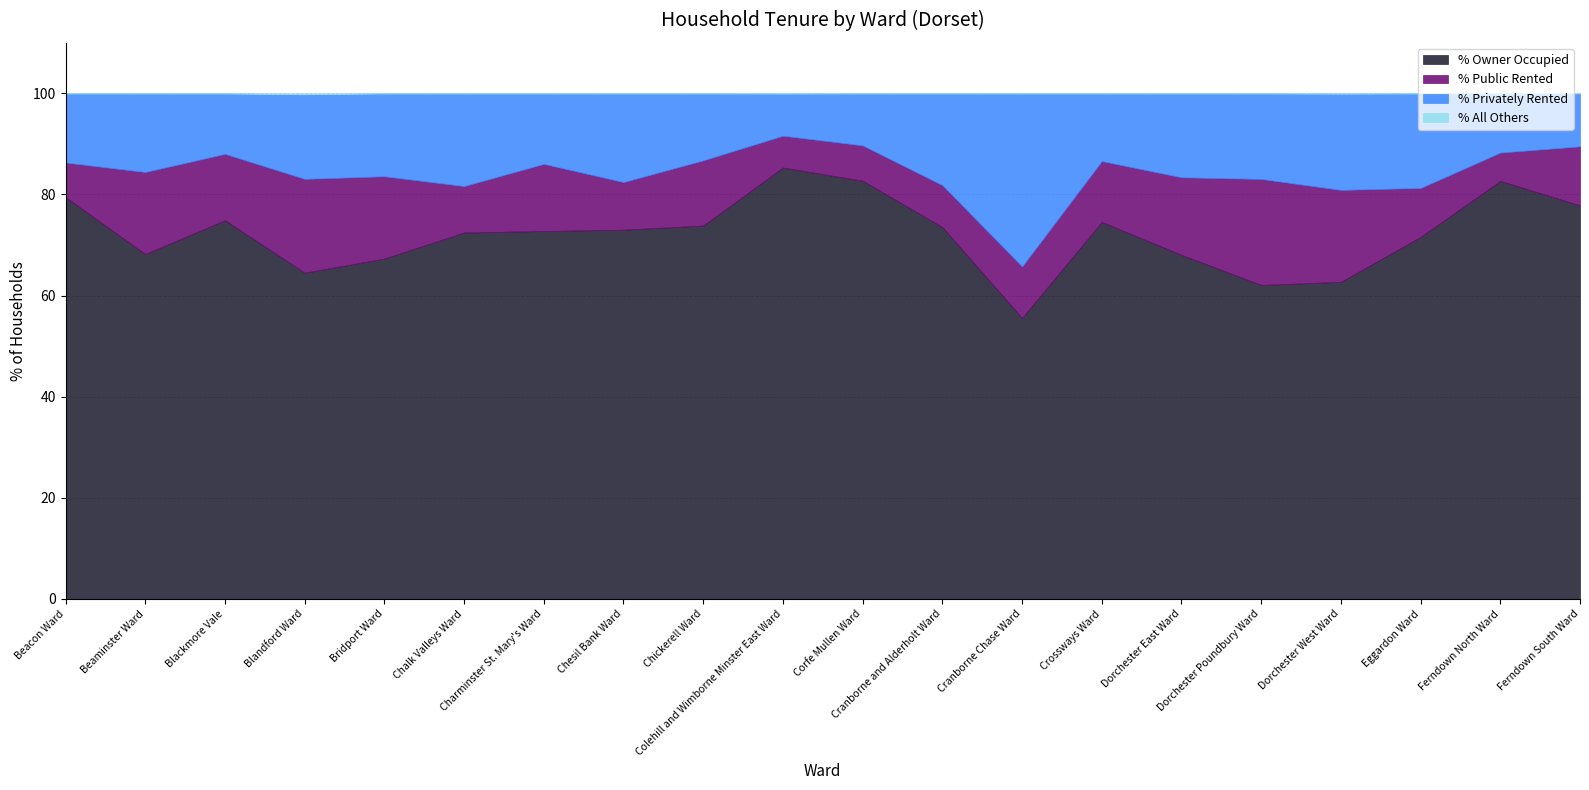

How many lines are shown in the chart?

4